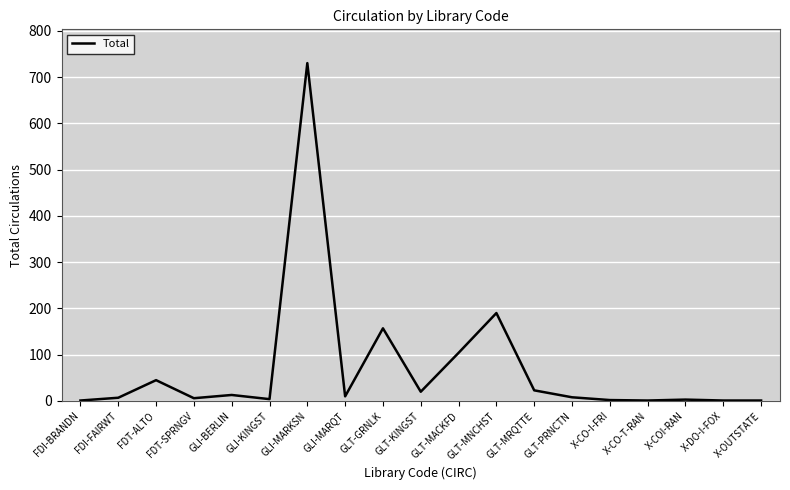

What is the difference between the maximum and minimum values?

729